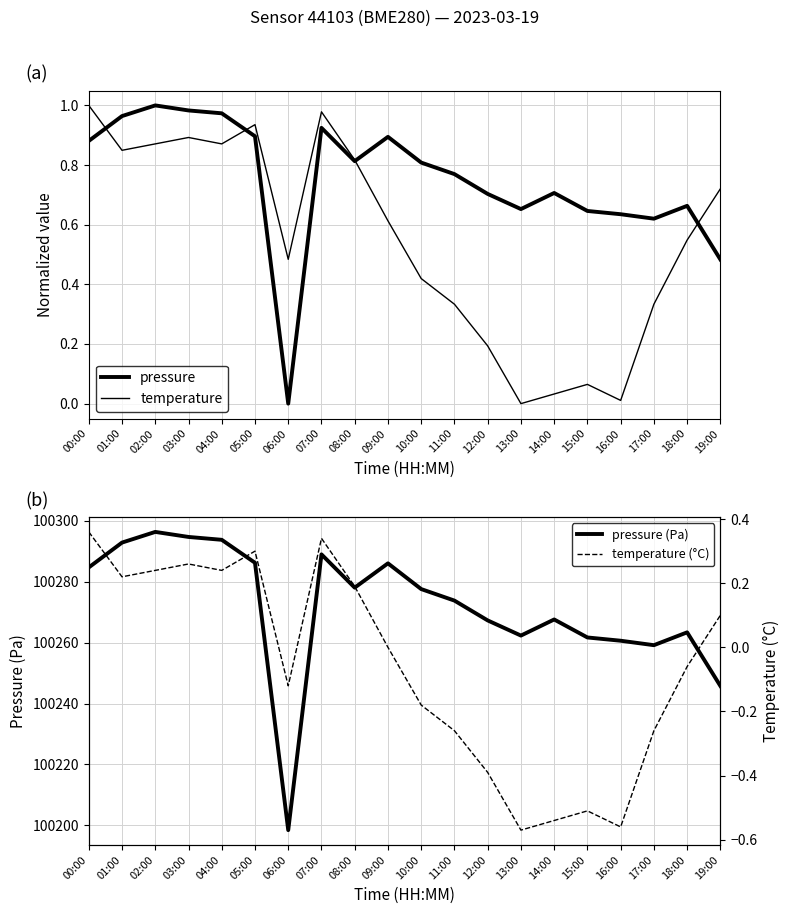

Reading right to left, list all the values displayed in this chart.

pressure: 0.5	0.7	0.6	0.6	0.6	0.7	0.7	0.7	0.8	0.8	0.9	0.8	0.9	0.0	0.9	1.0	1.0	1.0	1.0	0.9
temperature: 0.7	0.5	0.3	0.0	0.1	0.0	0.0	0.2	0.3	0.4	0.6	0.8	1.0	0.5	0.9	0.9	0.9	0.9	0.8	1.0
pressure (Pa): 100245.8	100263.3	100259.1	100260.6	100261.7	100267.6	100262.3	100267.2	100273.8	100277.5	100286.0	100278.0	100288.9	100198.5	100286.2	100293.7	100294.6	100296.3	100292.8	100284.6
temperature (°C): 0.1	-0.1	-0.3	-0.6	-0.5	-0.5	-0.6	-0.4	-0.3	-0.2	0.0	0.2	0.3	-0.1	0.3	0.2	0.3	0.2	0.2	0.4